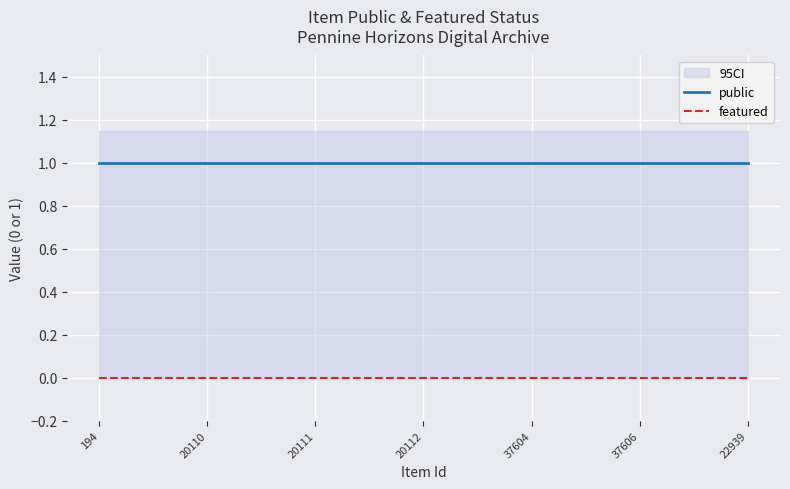

Is this an area chart (filled region under the line)?

No